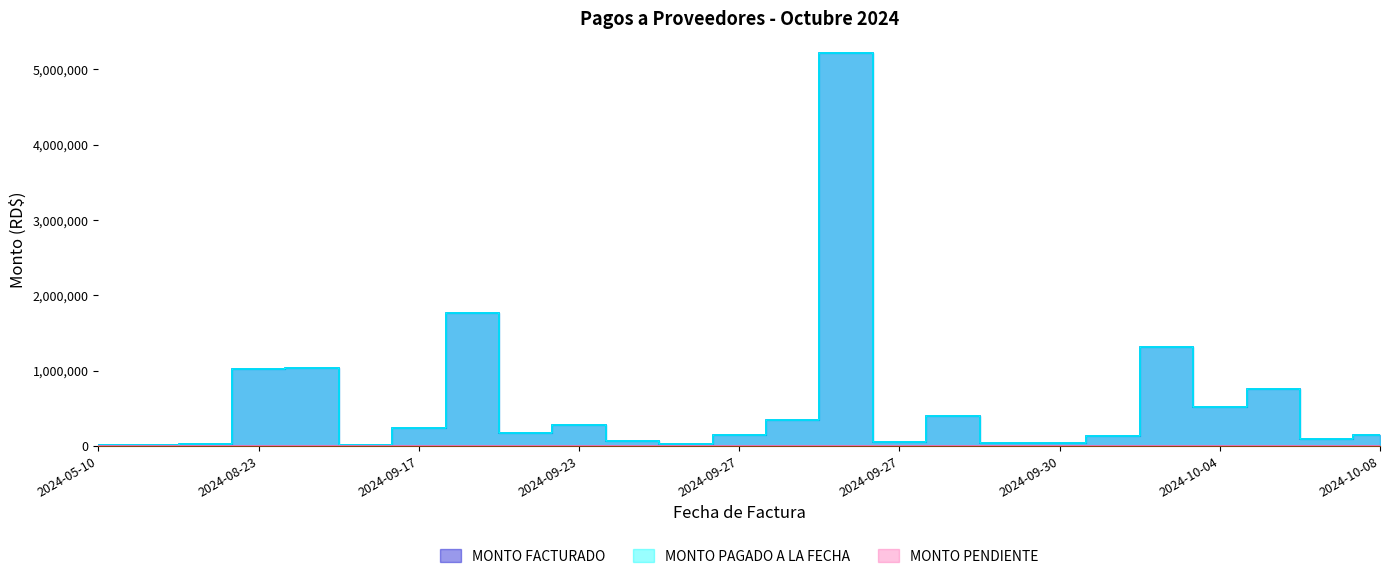

True or false: MONTO PAGADO A LA FECHA has more than 1 points higher than both neighbors.

True